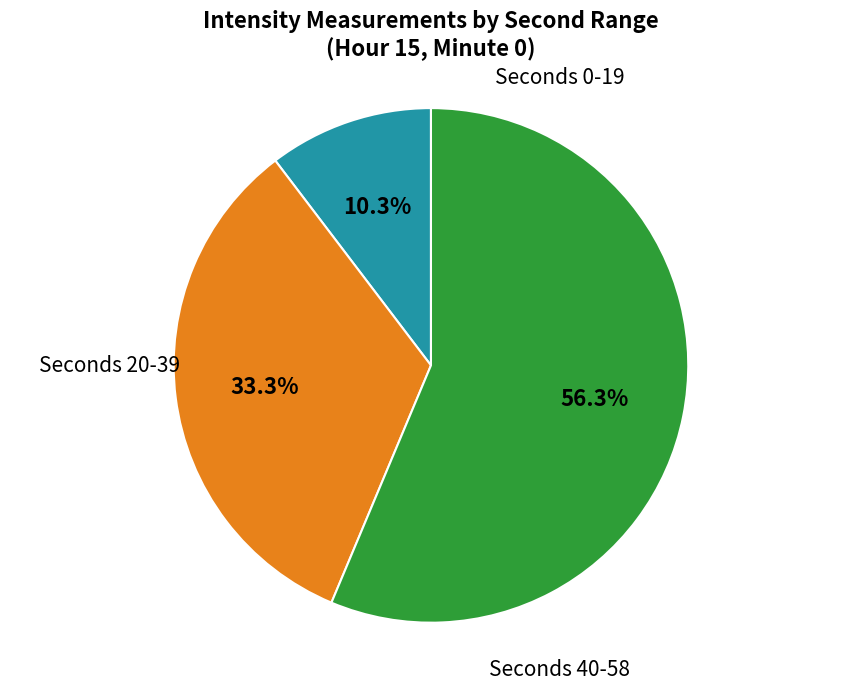

Does any single category account for the majority?

Yes